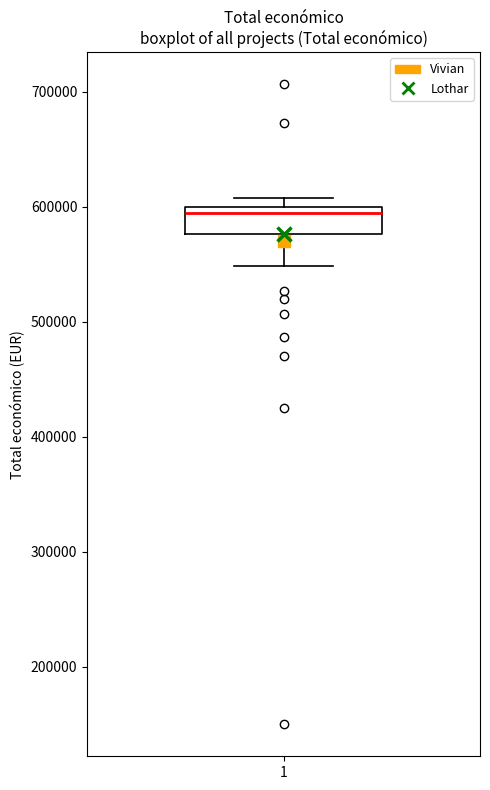

Read this box plot against the y-axis: the position of the median line, the range covered by the box, and the ends of both whiskers. The values are not printed on the chart, so give them approximately, as read against the axis.

median 590000, box 580000 to 600000, whiskers 550000 to 610000